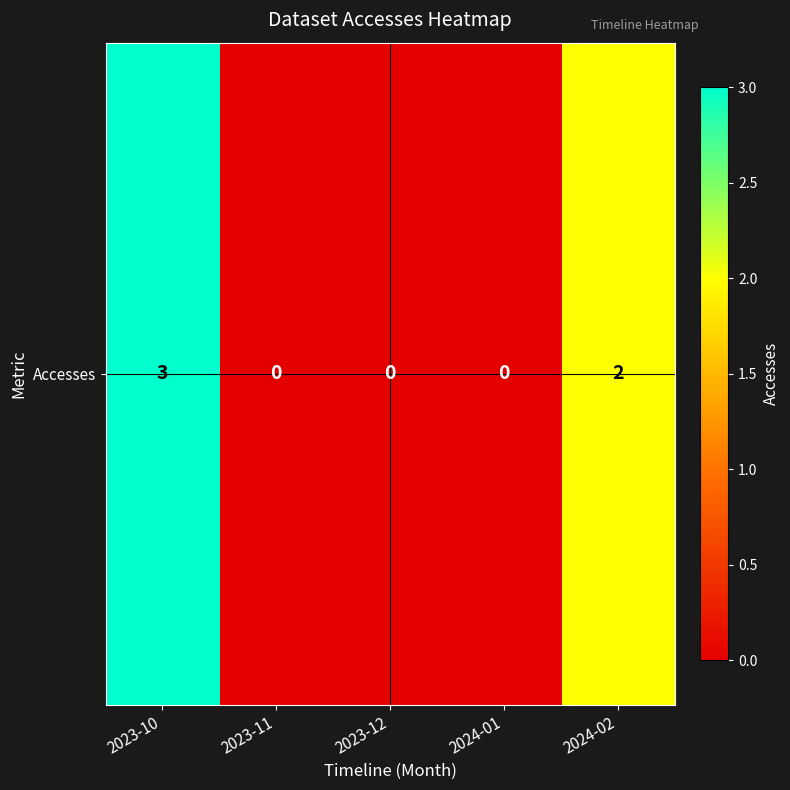

The chart shows a value of -1 at 2023-11. True or false?

False